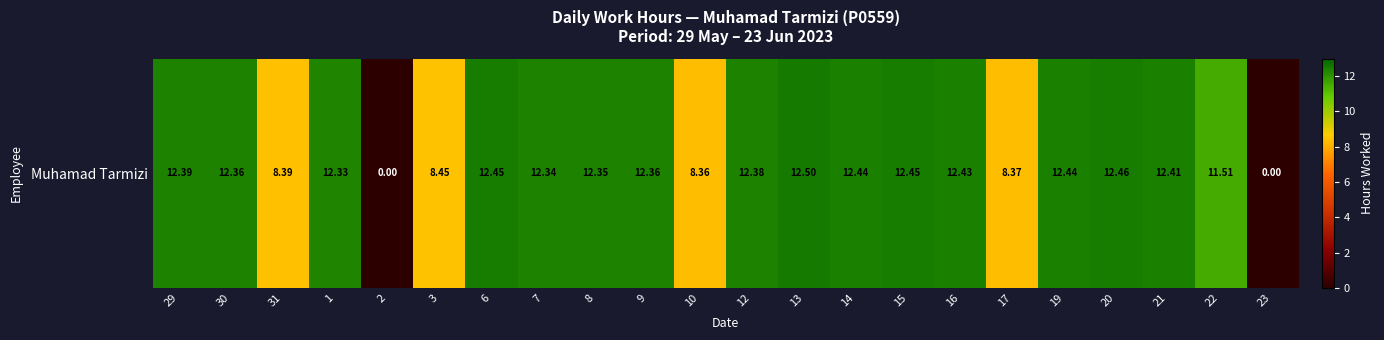

What is the difference between the values at 29 and 23?

12.4